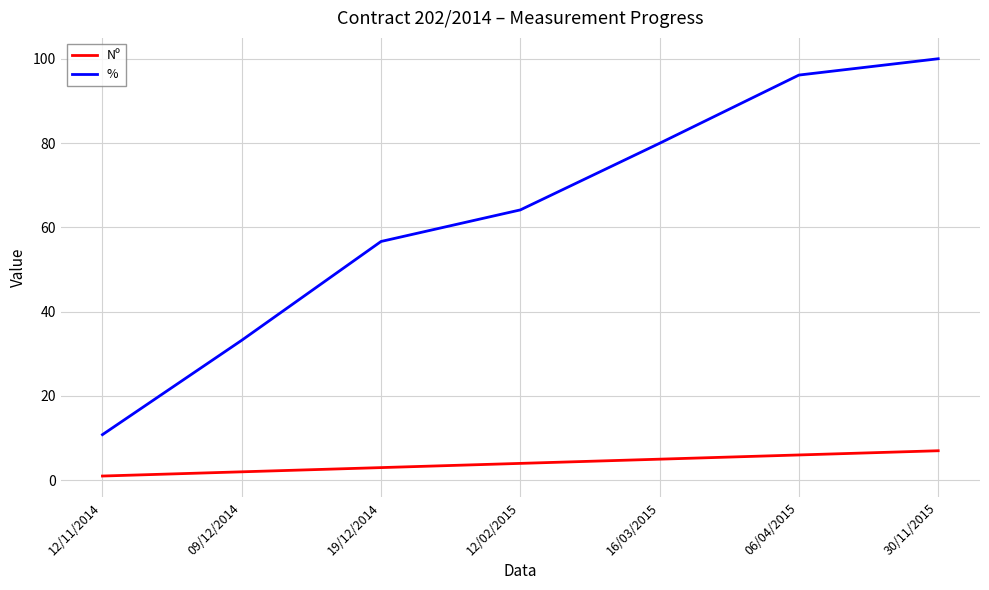

What position from the left is 12/11/2014?

1